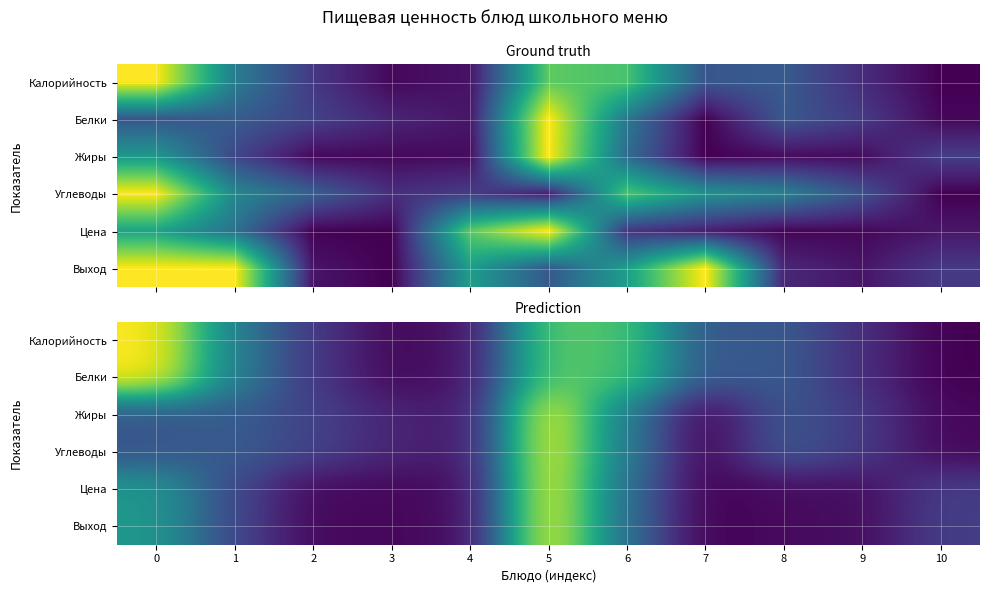

At how many categories does at least one series exceed 0?

11